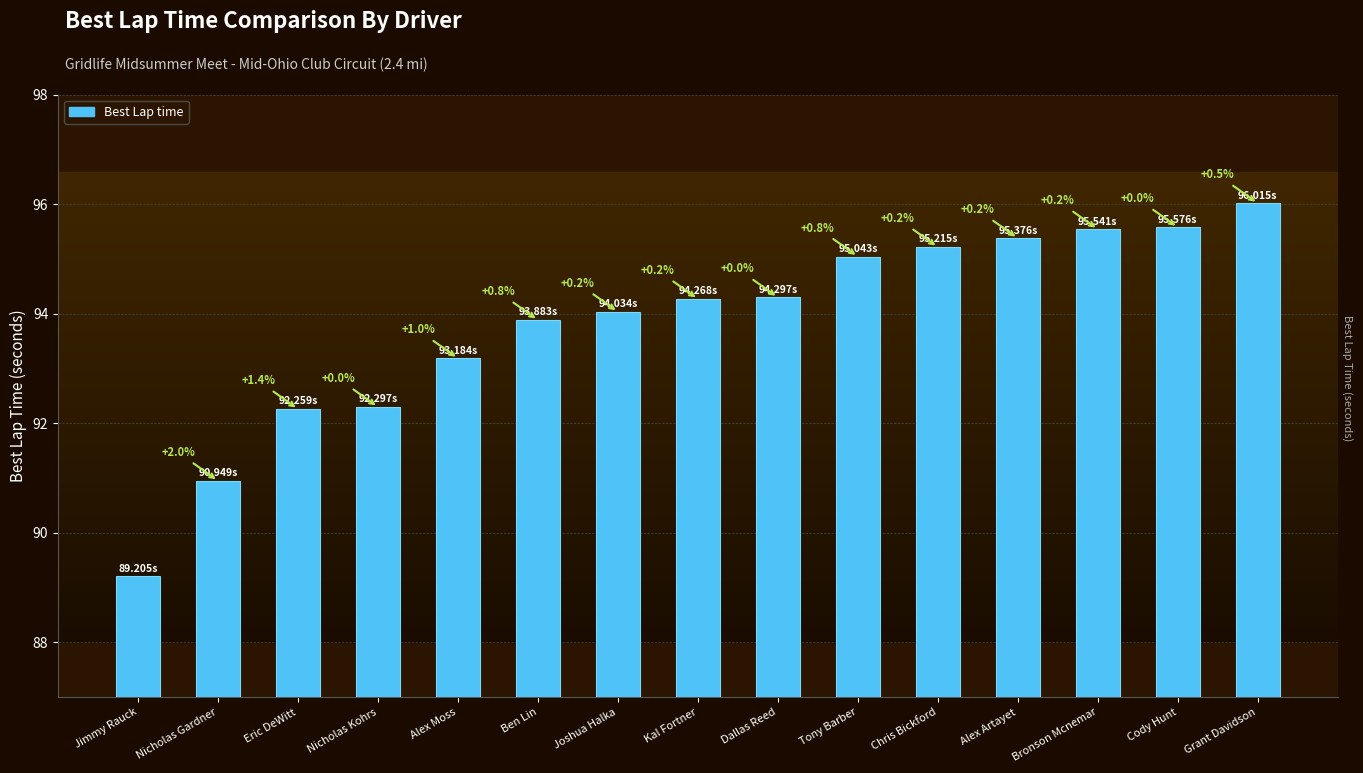

What is the difference between the maximum and minimum values?

6.8